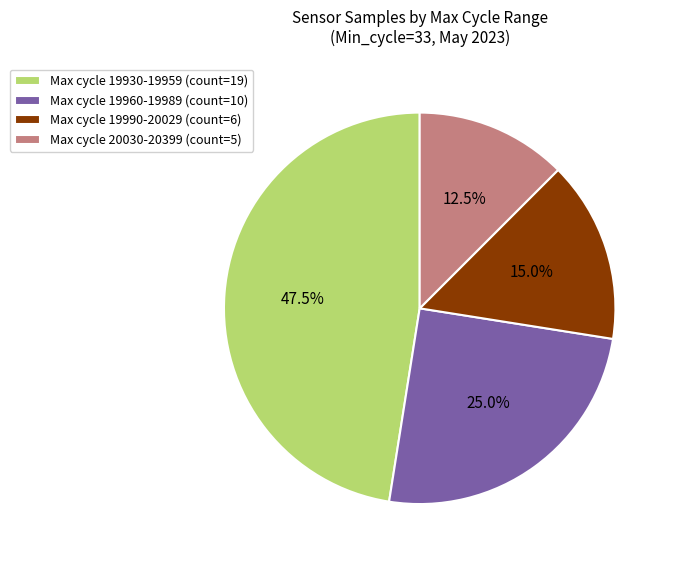

Rank the categories by value from lowest to highest.

Max cycle 20030-20399 (count=5), Max cycle 19990-20029 (count=6), Max cycle 19960-19989 (count=10), Max cycle 19930-19959 (count=19)